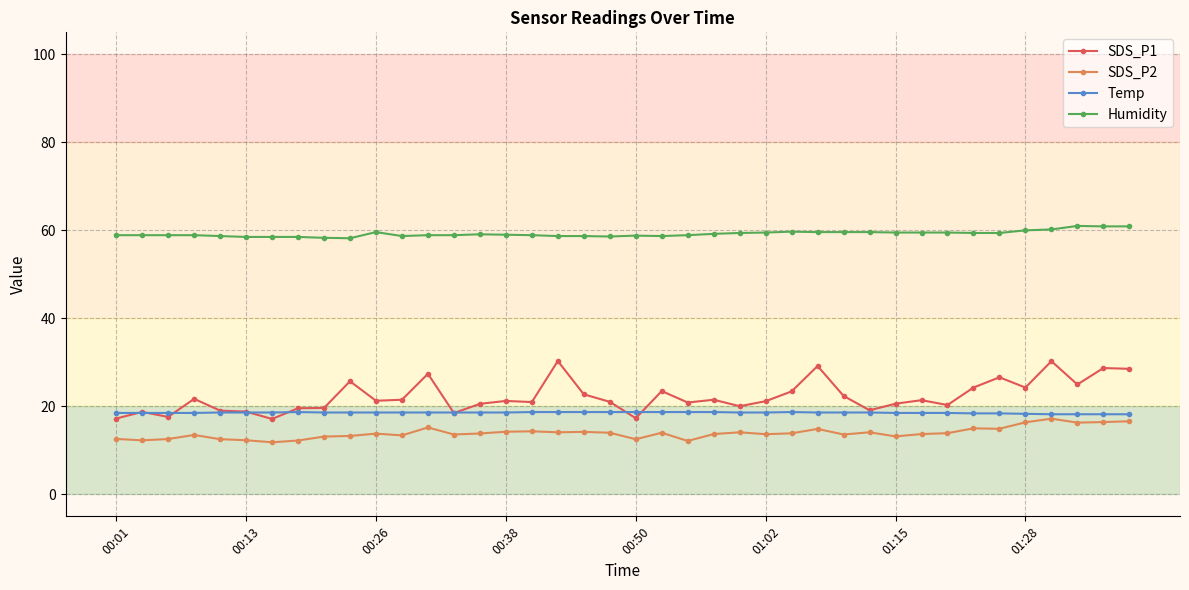

Which series has the widest spread of values?

SDS_P1